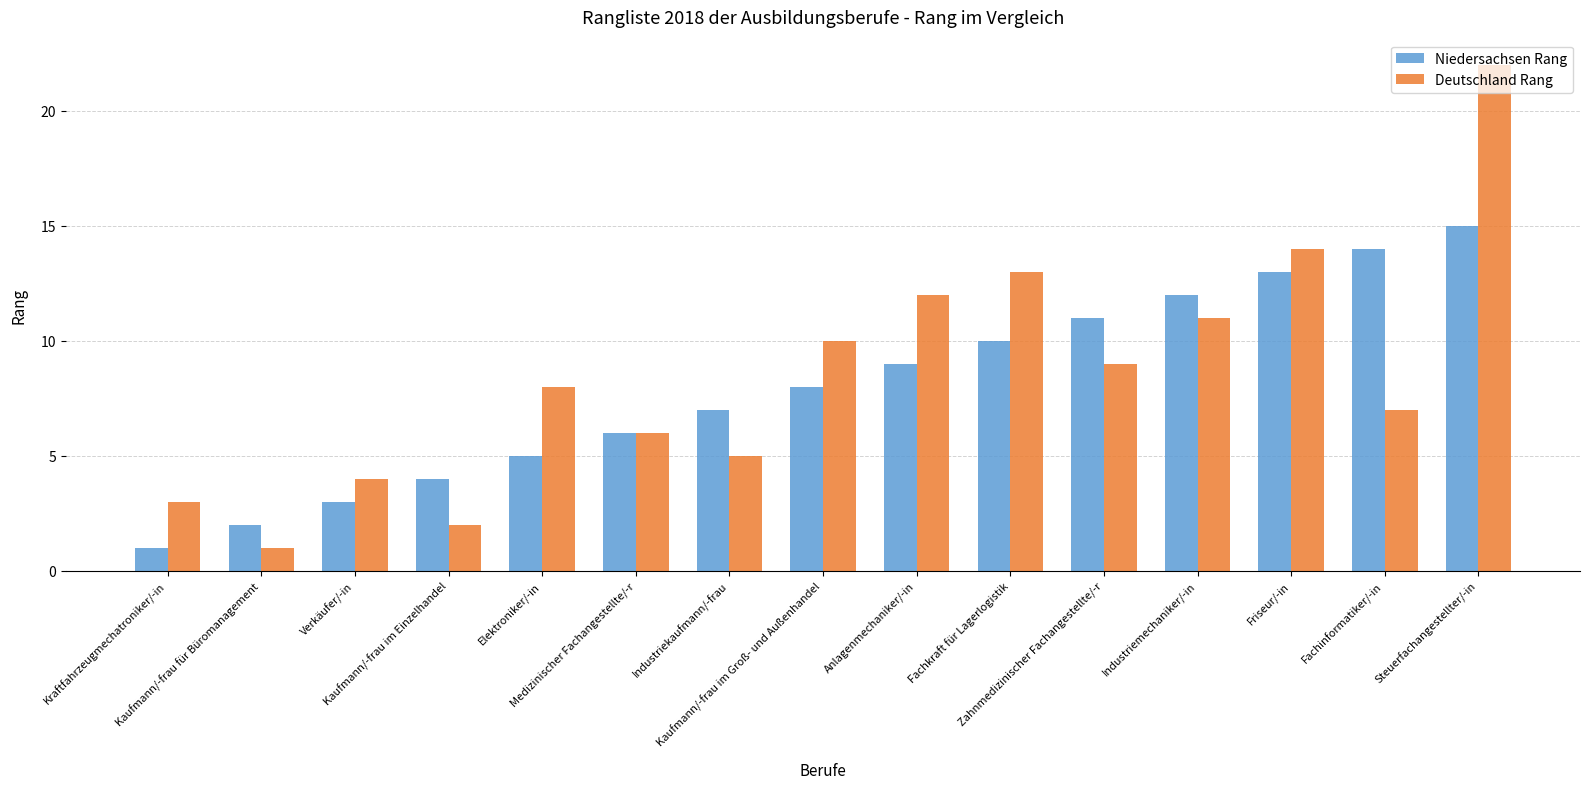

What position from the right is Kaufmann/-frau im Groß- und Außenhandel?

8